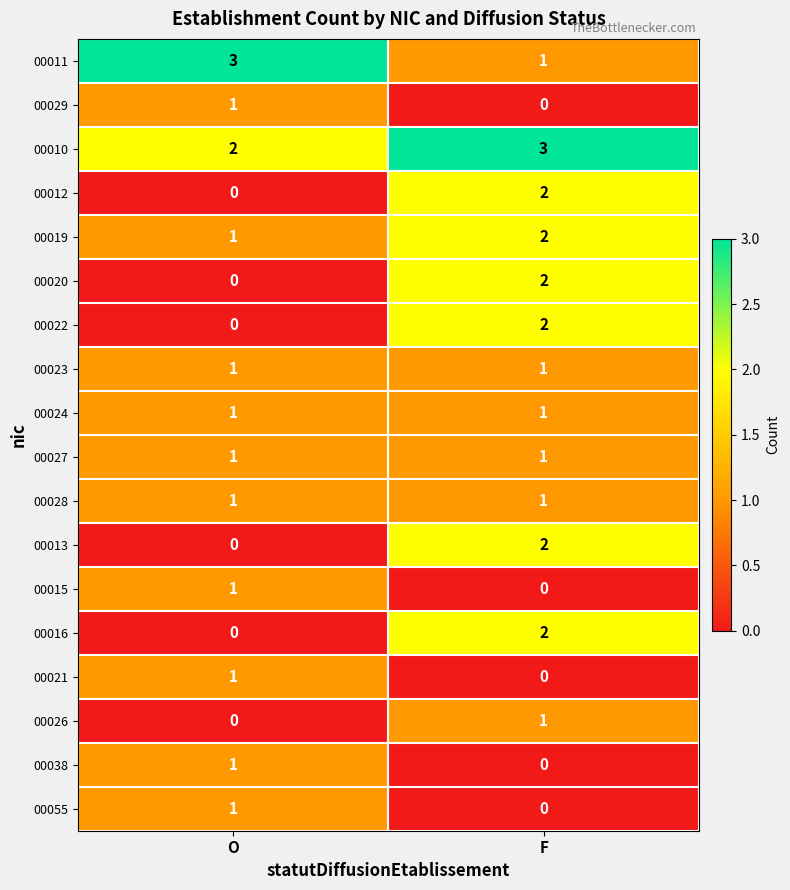

Is it true that 00016 equals 2 at F?

True